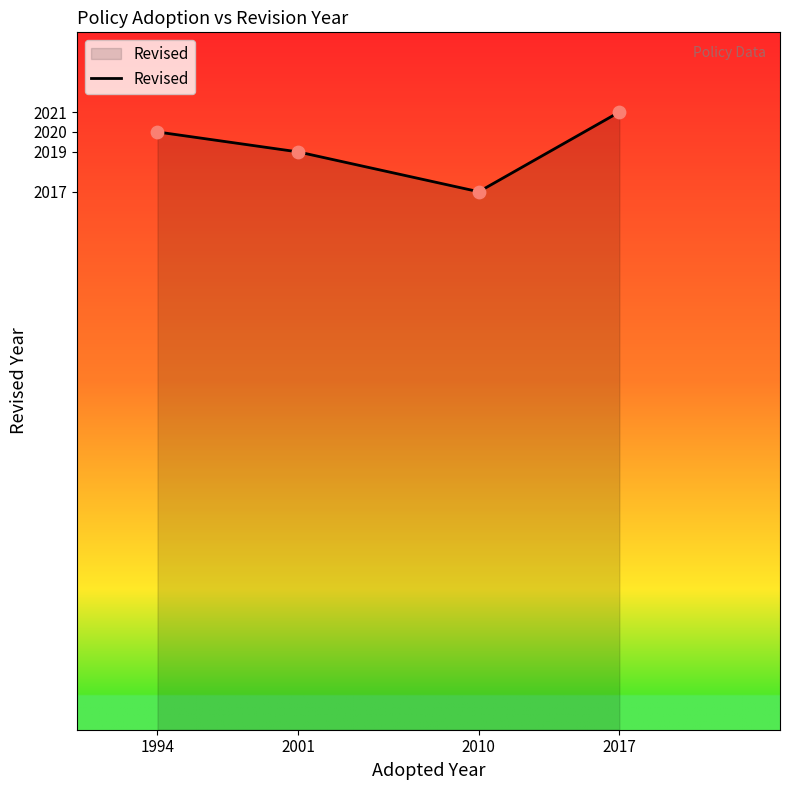

What is the change in value from 2001 to 2010?

-2